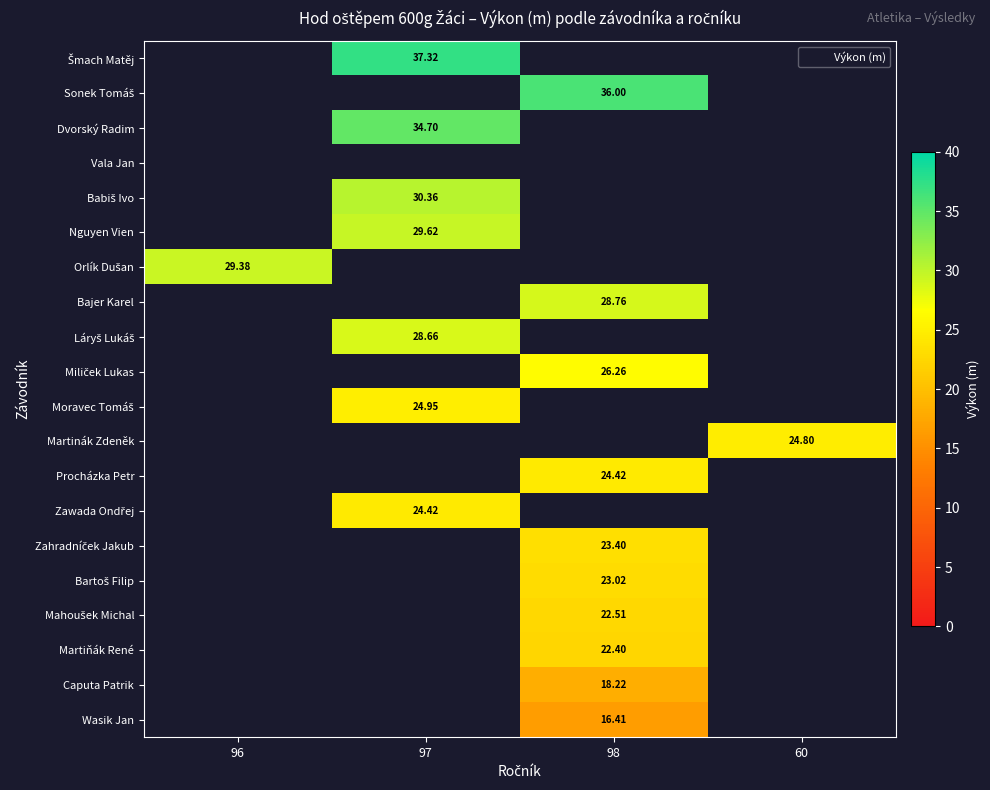

List the series in order of their overall mean, highest first.

Šmach Matěj, Sonek Tomáš, Dvorský Radim, Vala Jan, Babiš Ivo, Nguyen Vien, Orlík Dušan, Bajer Karel, Láryš Lukáš, Miliček Lukas, Moravec Tomáš, Martinák Zdeněk, Procházka Petr, Zawada Ondřej, Zahradníček Jakub, Bartoš Filip, Mahoušek Michal, Martiňák René, Caputa Patrik, Wasik Jan